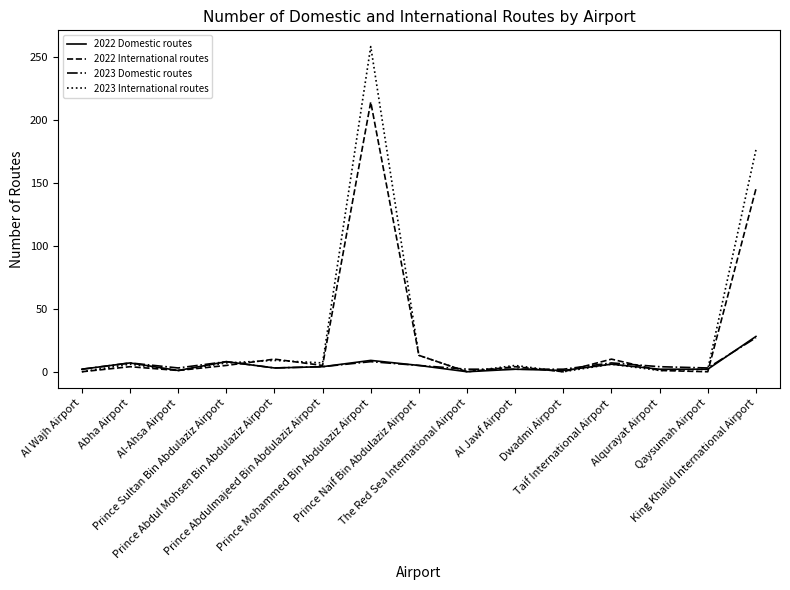

Which series has the largest range (max minus min)?

2023 International routes